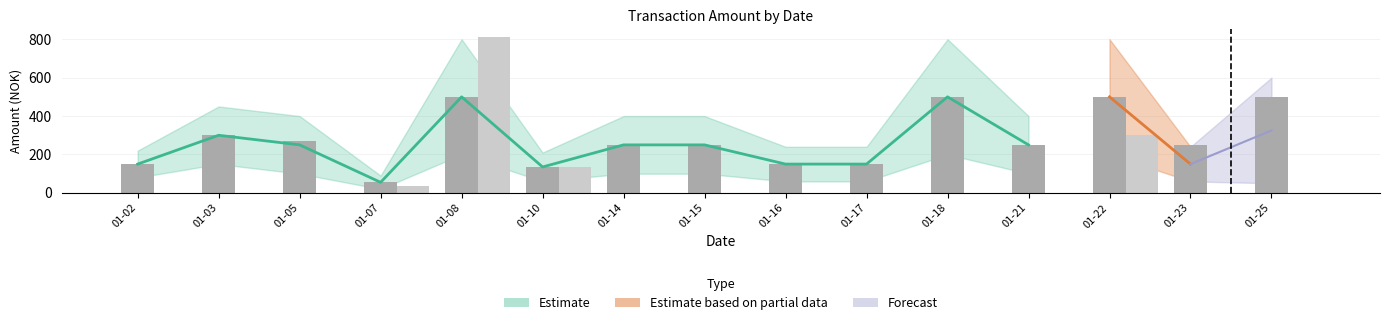

What is the value of the Debet bar at the 9th from the left?

150.0